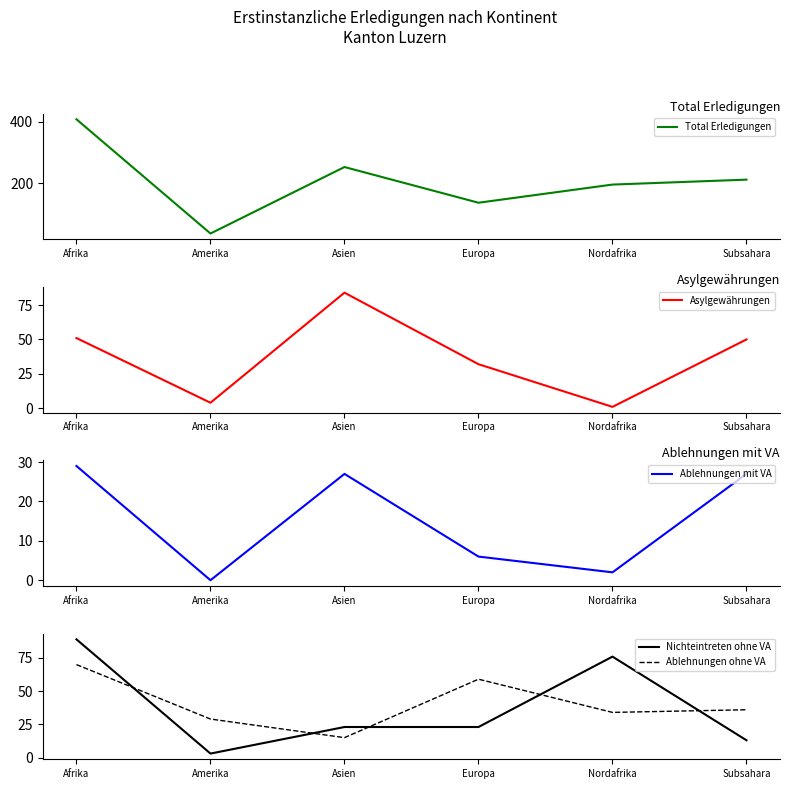

What are all the series names shown in the legend?

Total Erledigungen, Asylgewährungen, Ablehnungen mit VA, Nichteintreten ohne VA, Ablehnungen ohne VA